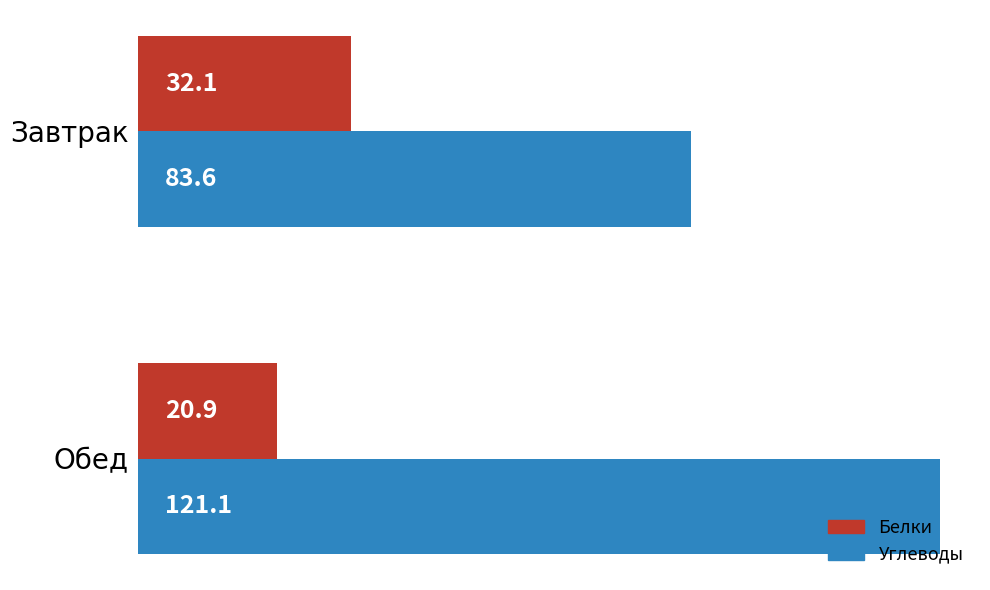

What value does the Белки series have at Завтрак?

32.1